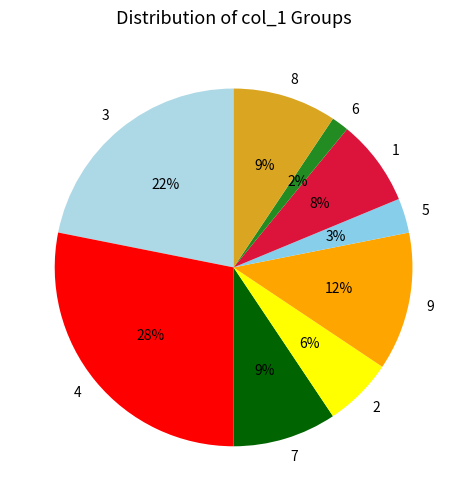

Do 6 and 7 together represent more than half of the pie?

No